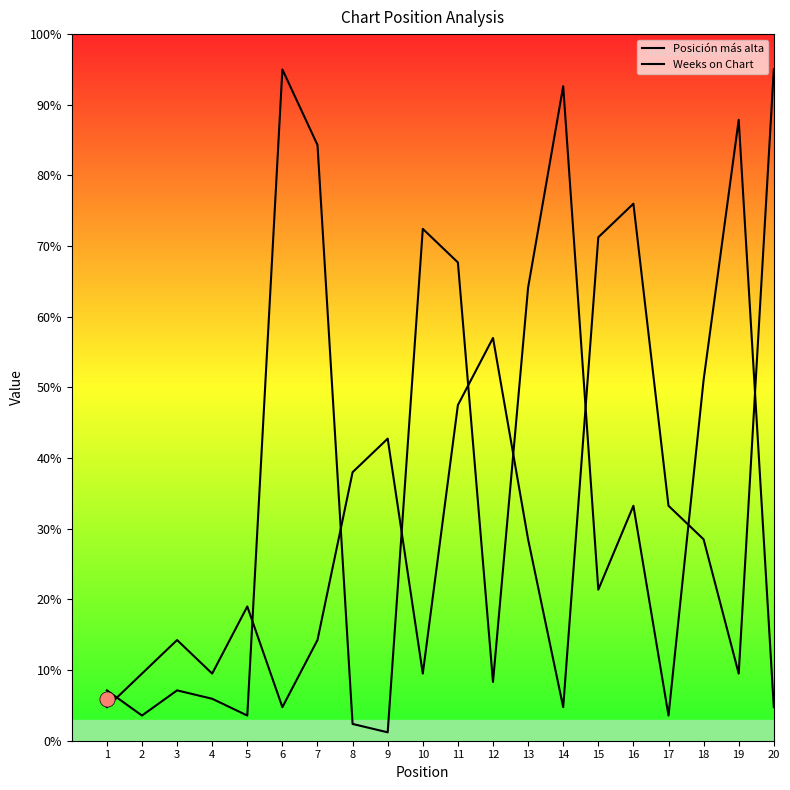

At how many categories does at least one series exceed 84?

5